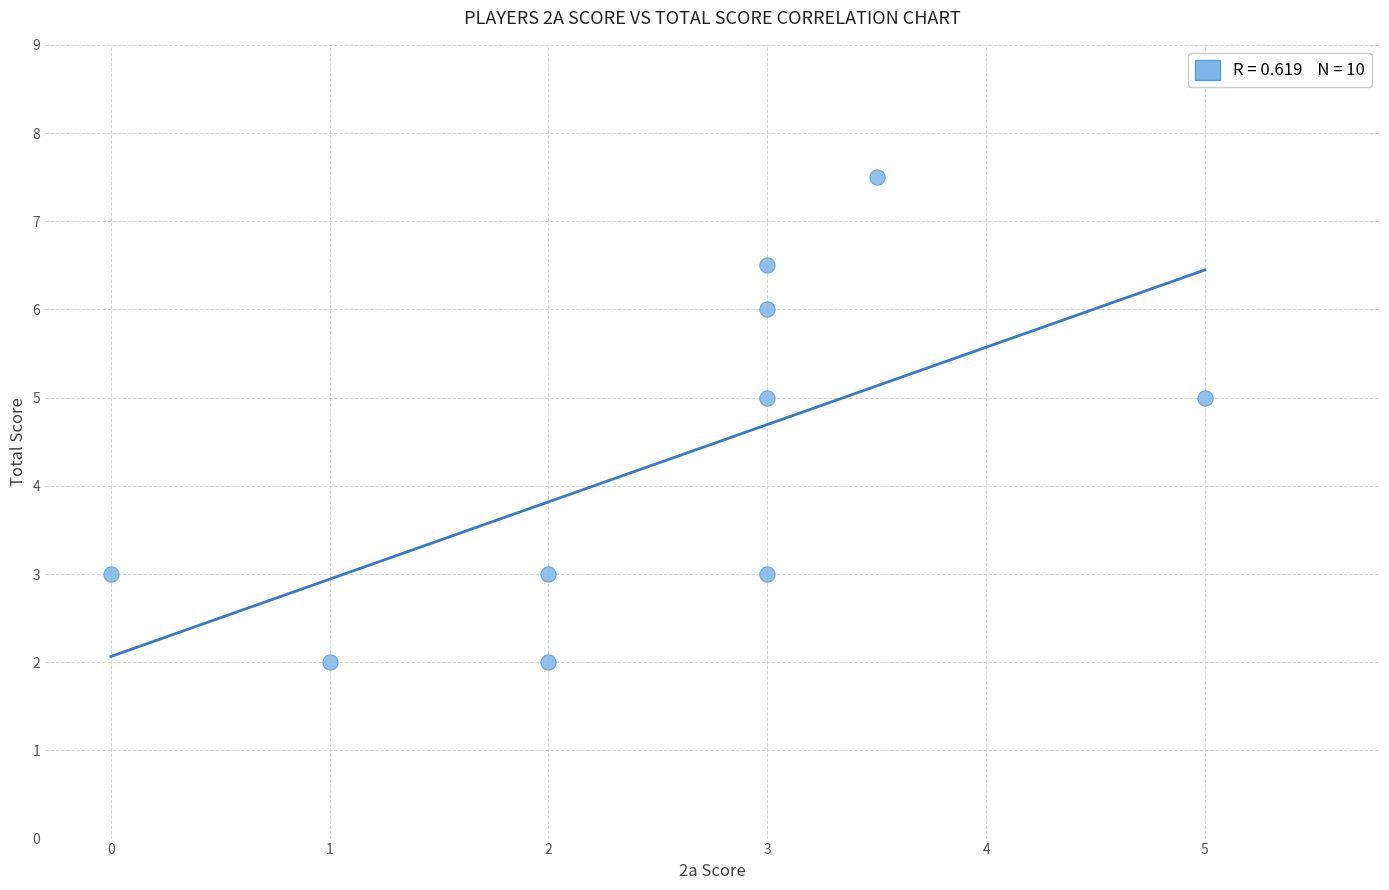

What is the range of X values (max minus min)?

5.0